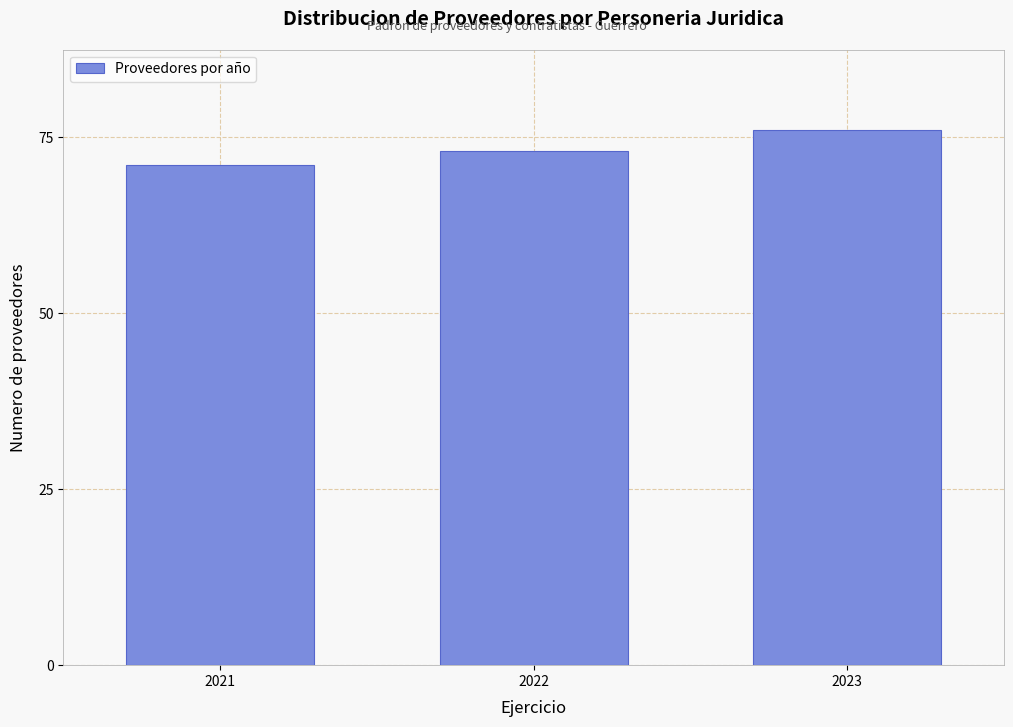

Reading left to right, extract all data points from this chart.

2021=71	2022=73	2023=76